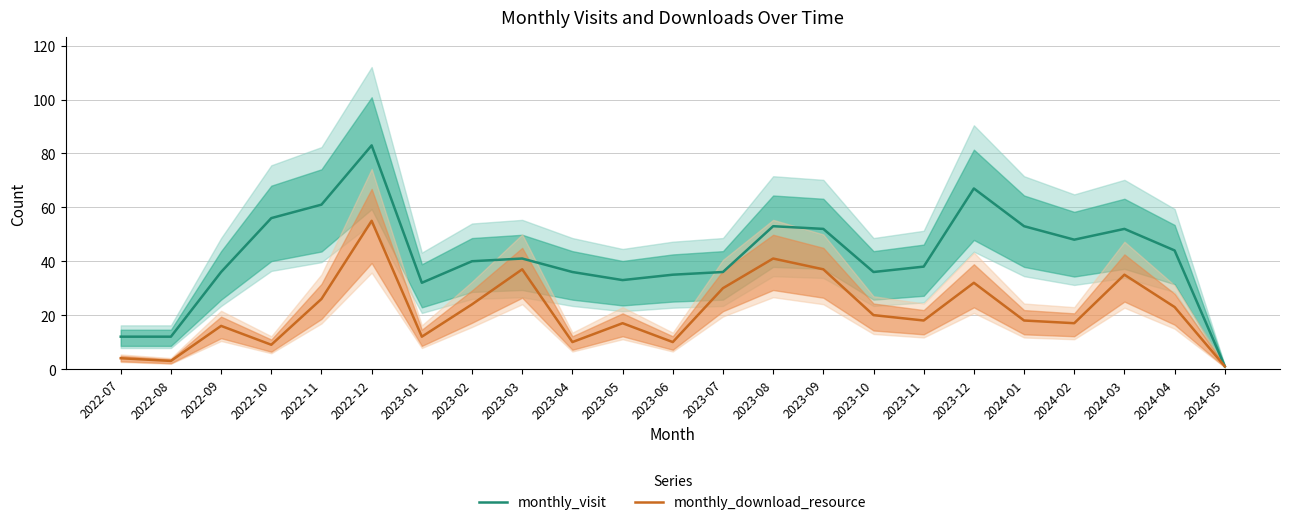

What is the difference between the maximum and second lowest values in the monthly_download_resource series?

52